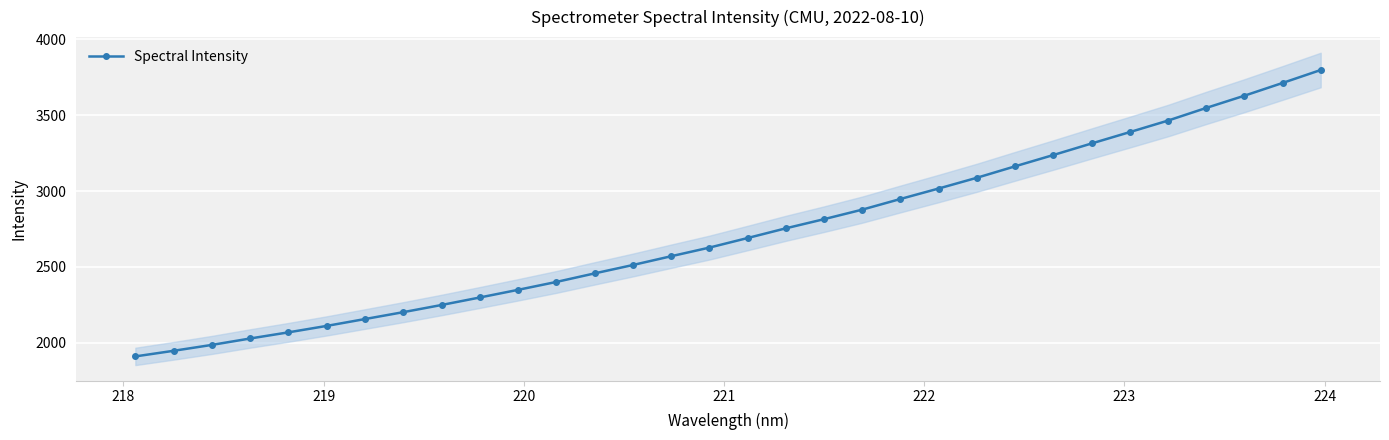

What is the value of the Spectral Intensity point at the 22nd from the left?

3016.8